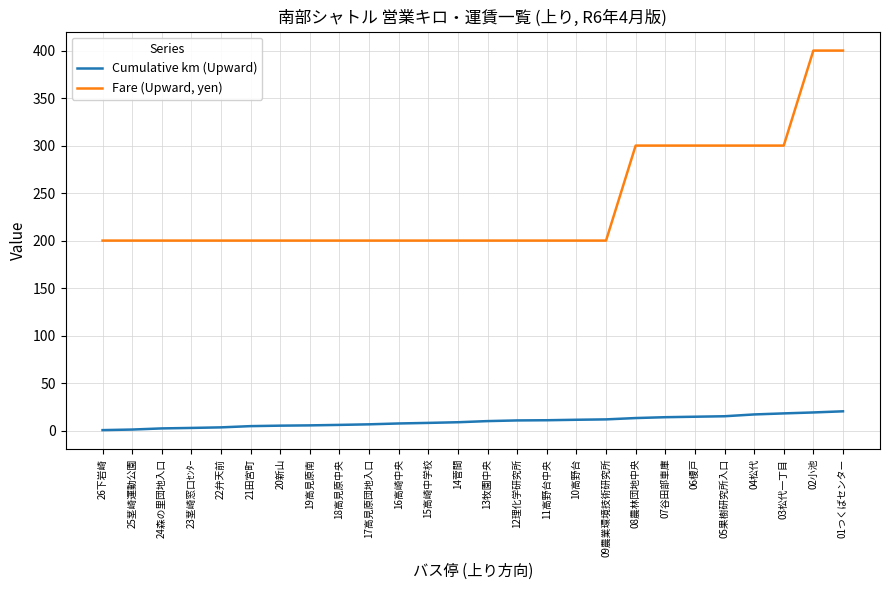

What is the greatest value displayed?

400.0